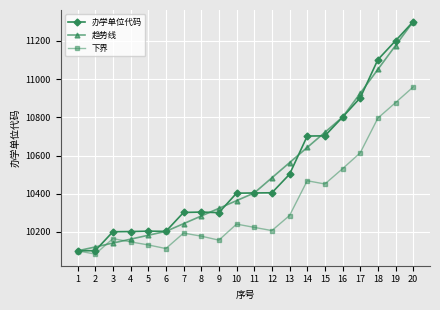

What is the total value across all series at 12?

31095.4